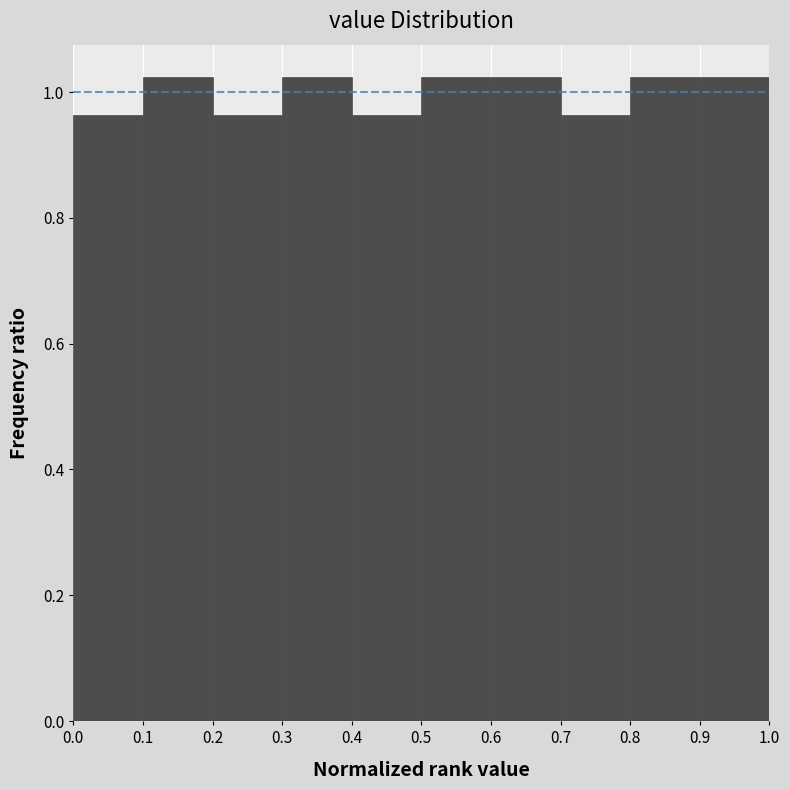

Reading left to right, list every bar in this chart as the range it spans on the x-axis followed by its height. The values are not printed on the chart, so give them approximately, as read against the axis.

0.0 to 0.1: 0.96
0.1 to 0.2: 1.02
0.2 to 0.3: 0.96
0.3 to 0.4: 1.02
0.4 to 0.5: 0.96
0.5 to 0.6: 1.02
0.6 to 0.7: 1.02
0.7 to 0.8: 0.96
0.8 to 0.9: 1.02
0.9 to 1.0: 1.02